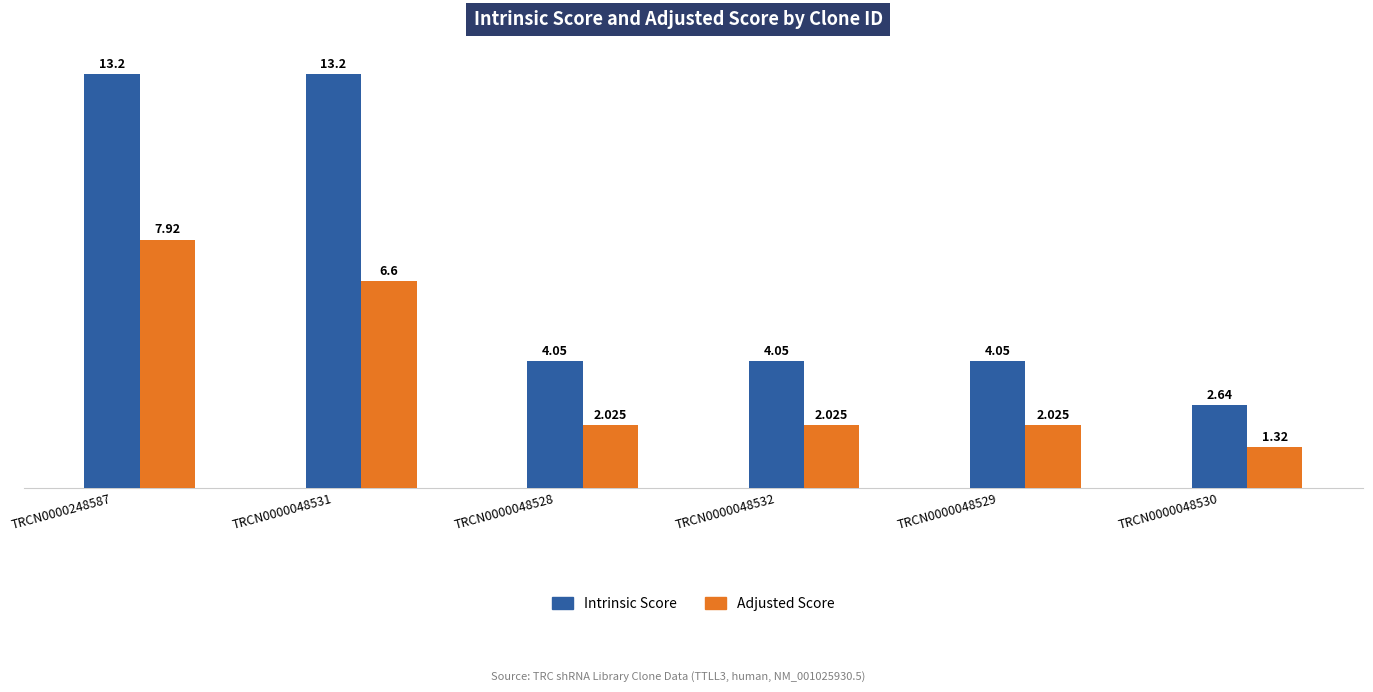

How many values in the Intrinsic Score series exceed 4?

5